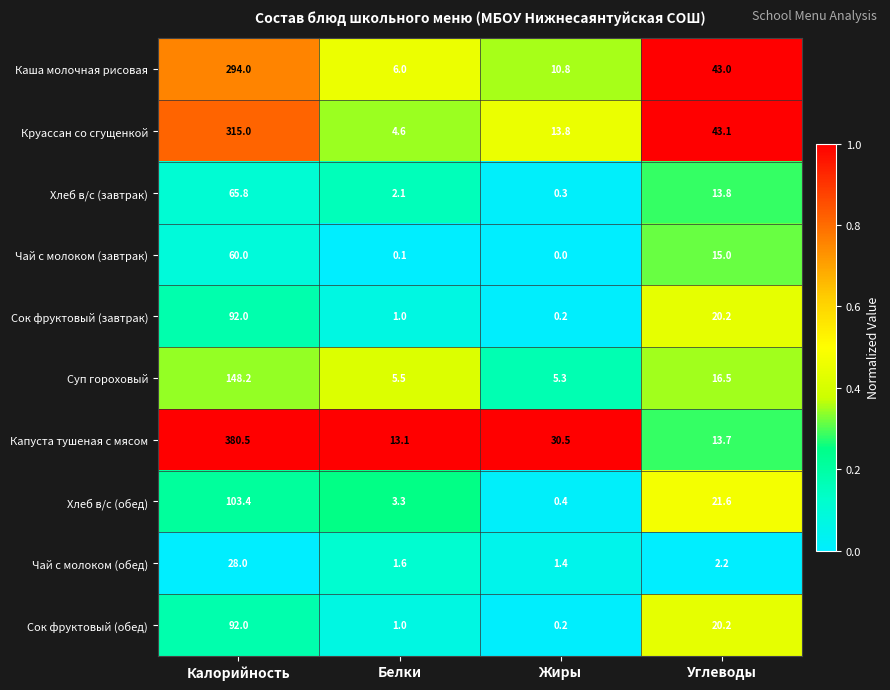

The Круассан со сгущенкой series shows 452.6 at Калорийность. True or false?

False